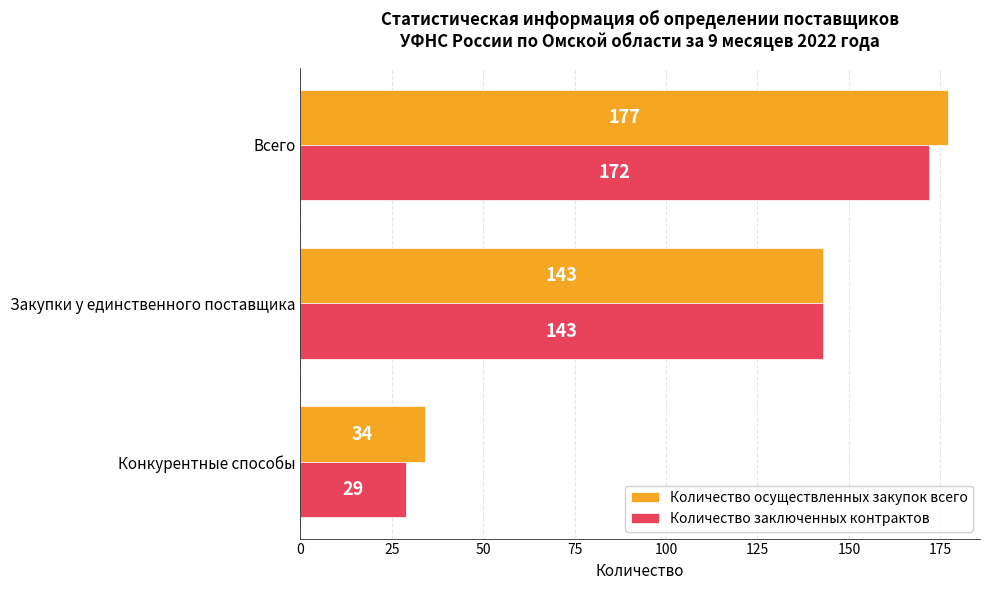

What is the average value of the Количество осуществленных закупок всего series?

118